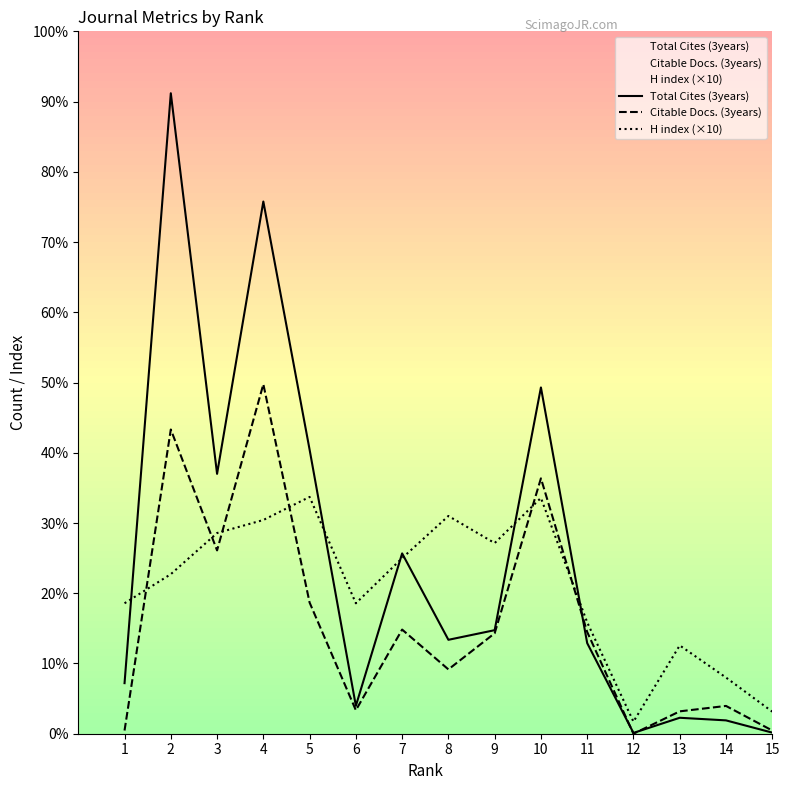

True or false: Citable Docs. (3years) and H index (×10) intersect in this chart.

True